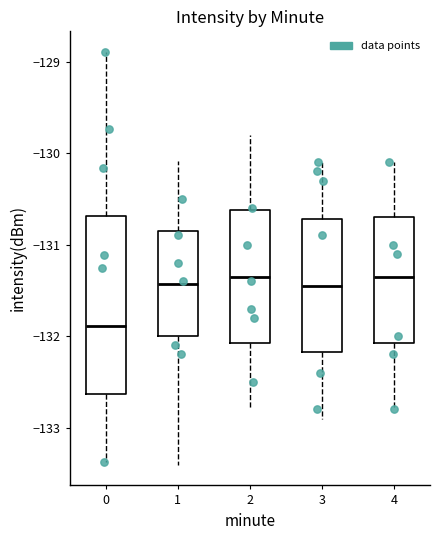

Reading left to right, read every box against the y-axis: the position of its median line, the range the box covers, and the ends of its whiskers. The values are not printed on the chart, so give them approximately, as read against the axis.

0: median -131.9, box -132.6 to -130.7, whiskers -133.4 to -128.9
1: median -131.4, box -132.0 to -130.8, whiskers -133.4 to -130.1
2: median -131.3, box -132.1 to -130.6, whiskers -132.8 to -129.8
3: median -131.4, box -132.2 to -130.7, whiskers -132.9 to -130.1
4: median -131.3, box -132.1 to -130.7, whiskers -132.8 to -130.1